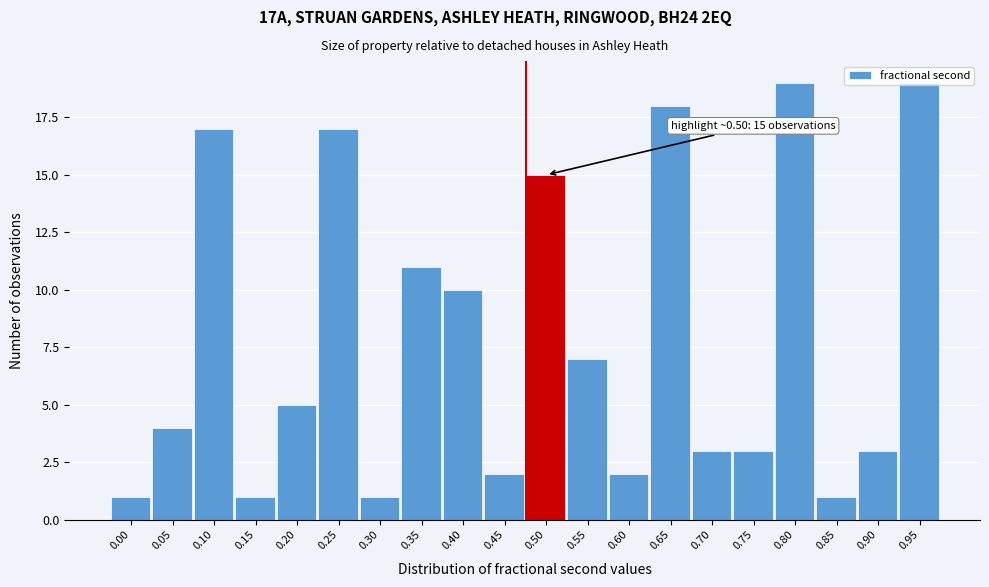

What is the average value?

8